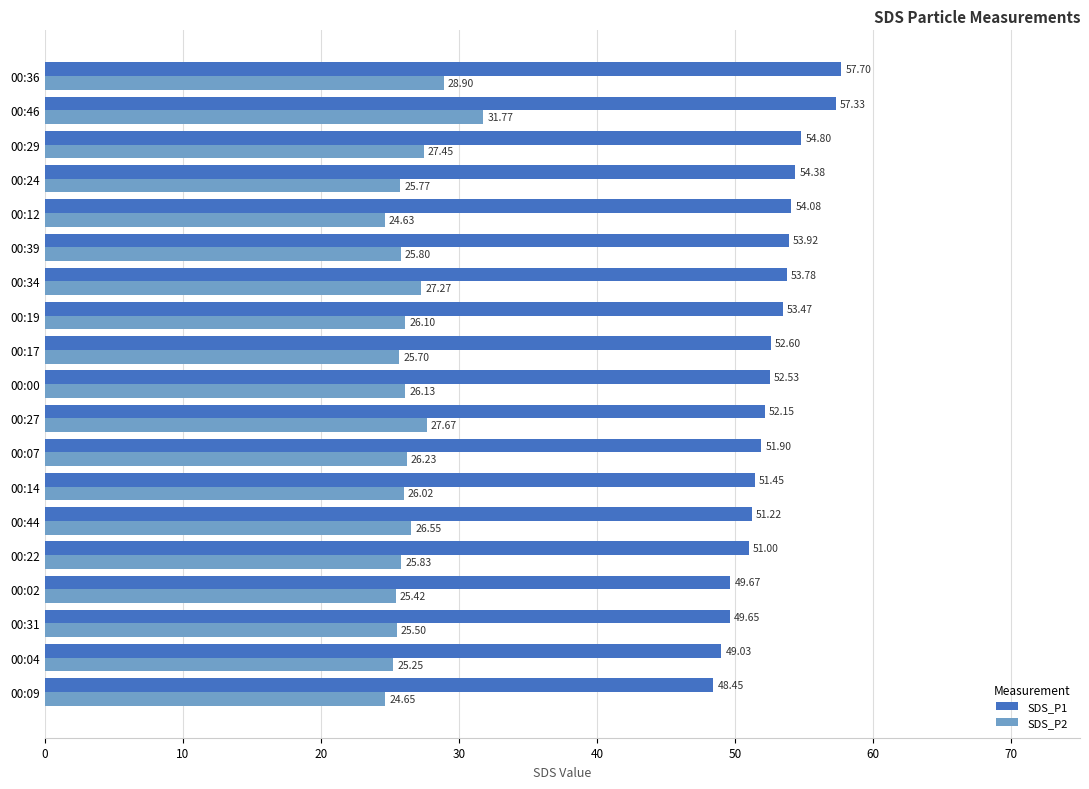

What is the difference between the maximum and minimum values in the SDS_P2 series?

7.1